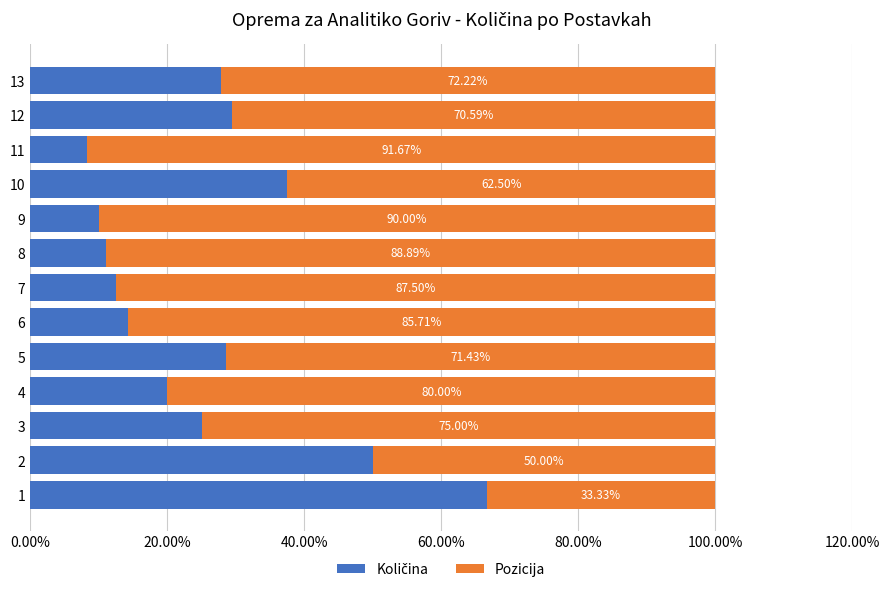

What is the value of the Količina bar at the 8th from the left?

0.1